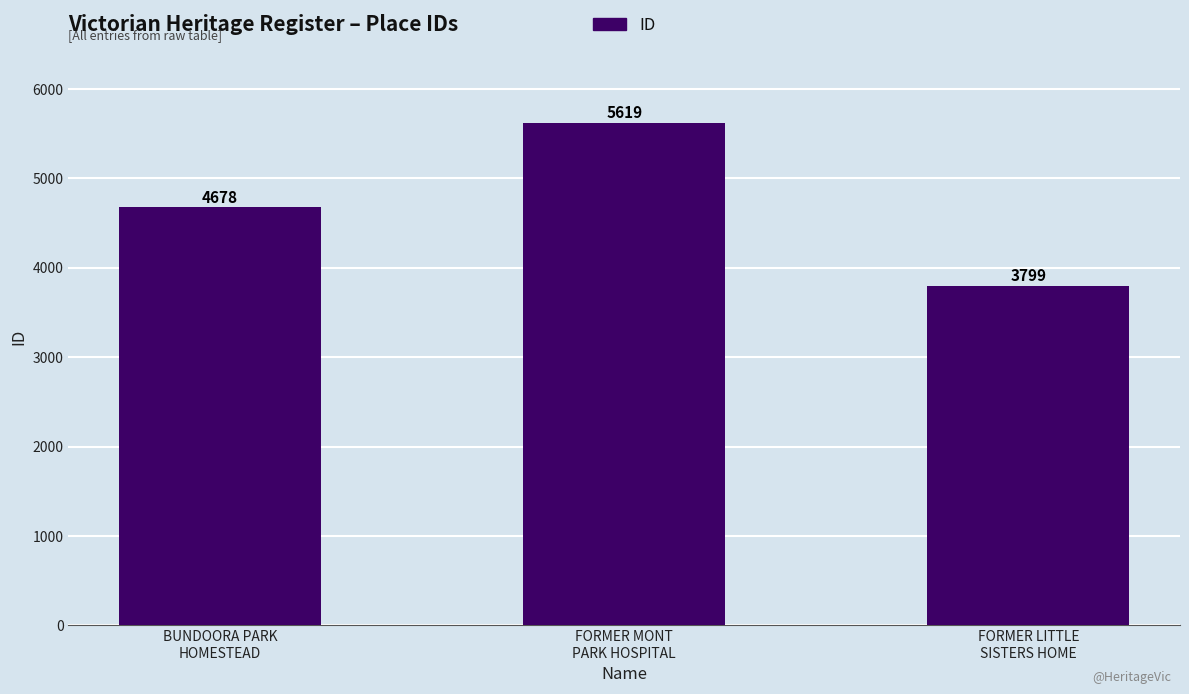

List the labels in order of value, largest first.

FORMER MONT
PARK HOSPITAL, BUNDOORA PARK
HOMESTEAD, FORMER LITTLE
SISTERS HOME